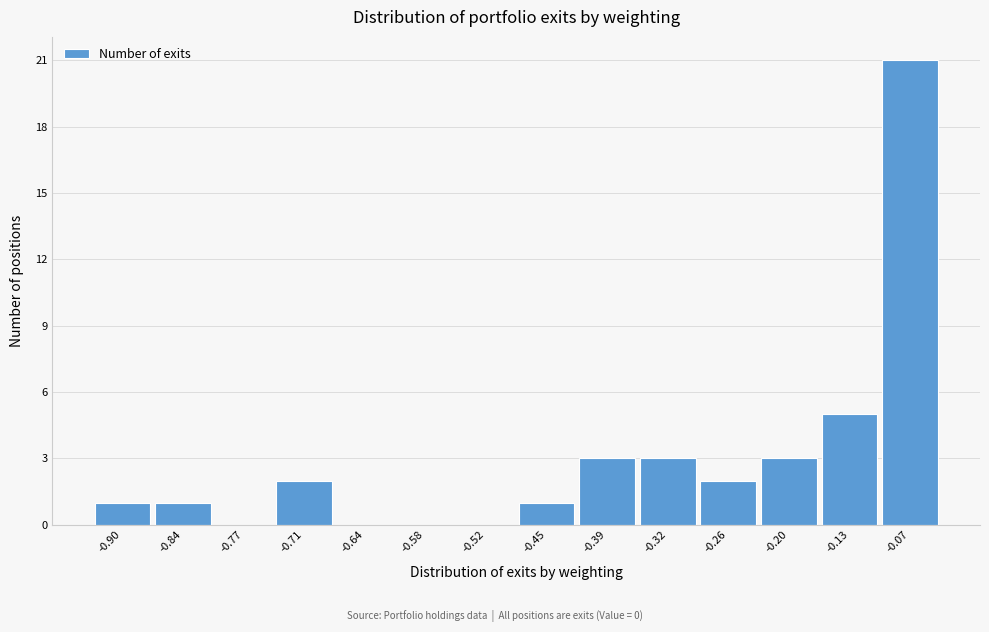

Reading left to right, what are all the values shown in this chart?

-0.90=1	-0.84=1	-0.77=0	-0.71=2	-0.64=0	-0.58=0	-0.52=0	-0.45=1	-0.39=3	-0.32=3	-0.26=2	-0.20=3	-0.13=5	-0.07=21